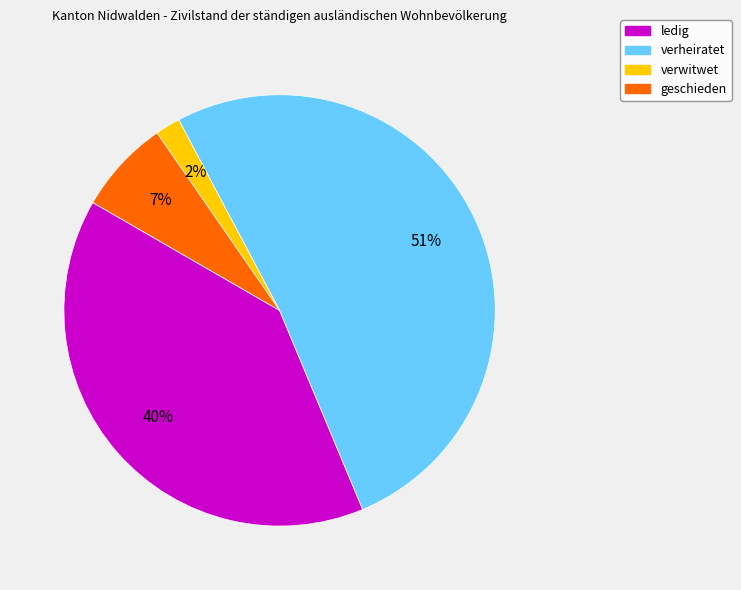

Rank the categories by value from lowest to highest.

verwitwet, geschieden, ledig, verheiratet